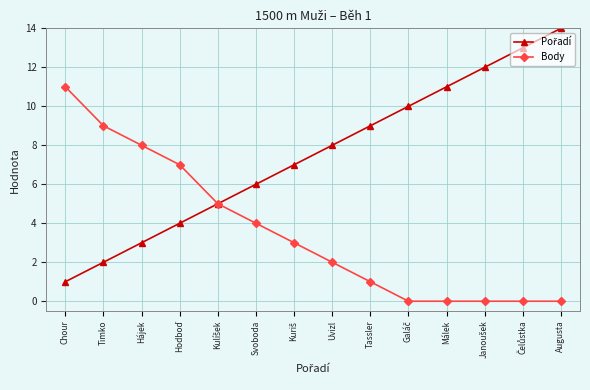

Count the number of data series in this chart.

2